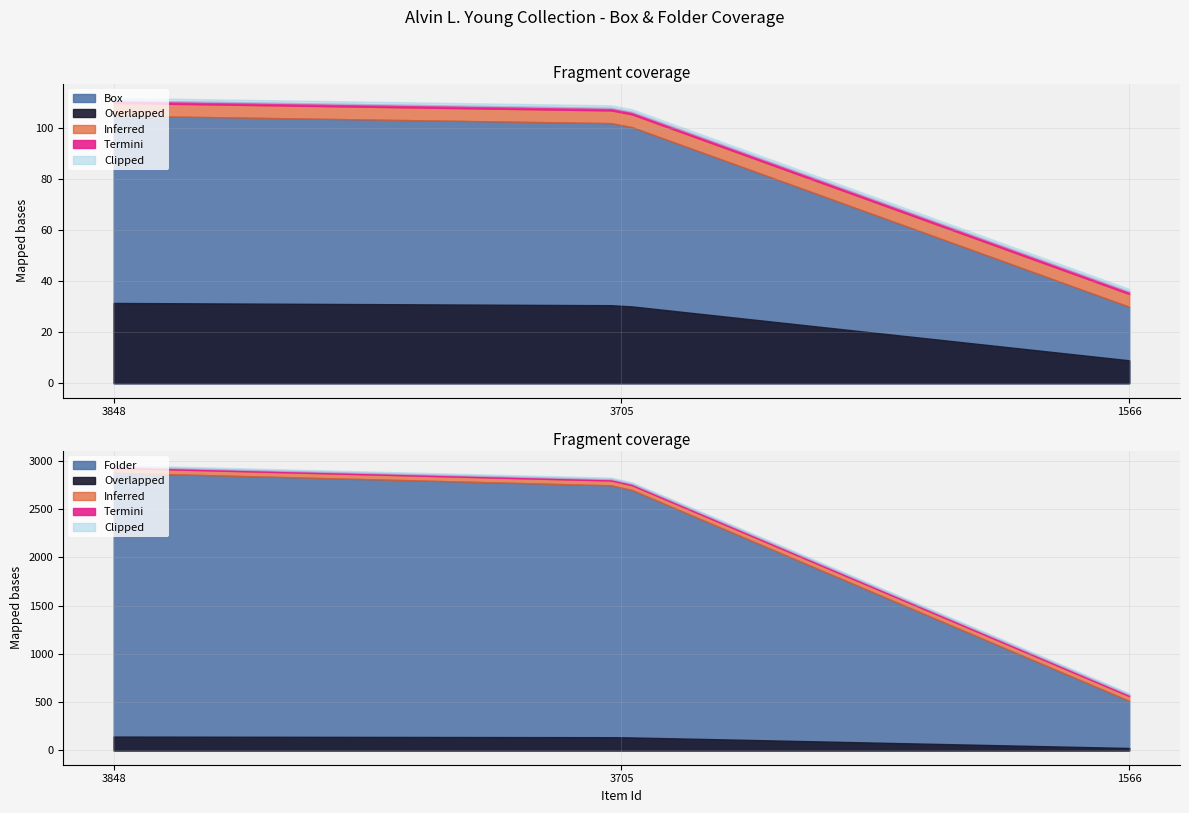

How many data points in Folder are less than 2744?

1